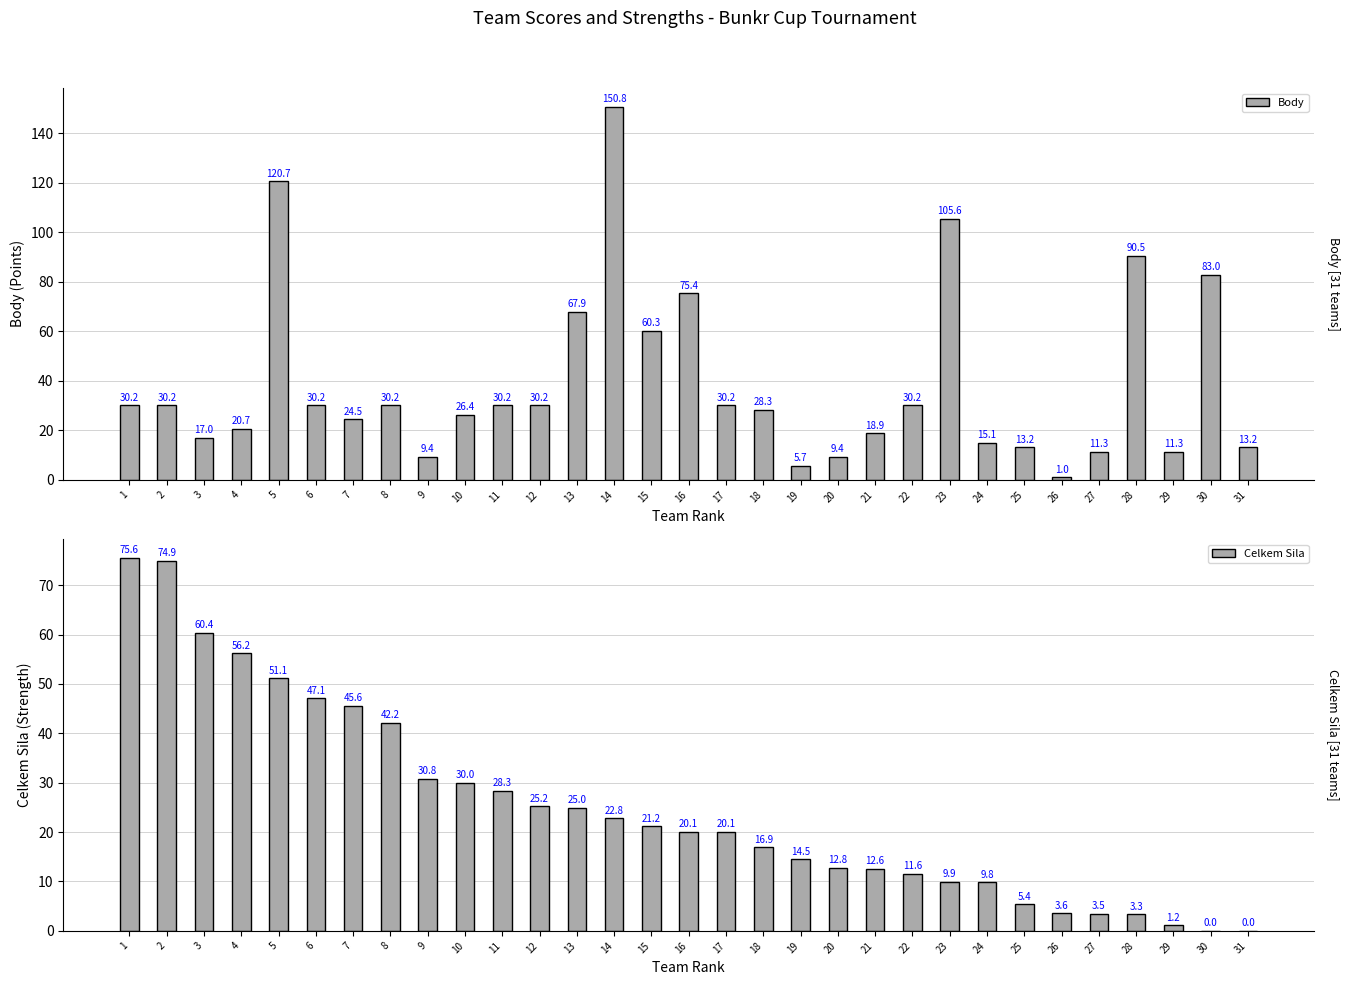

Read the Body value at 7.

24.5